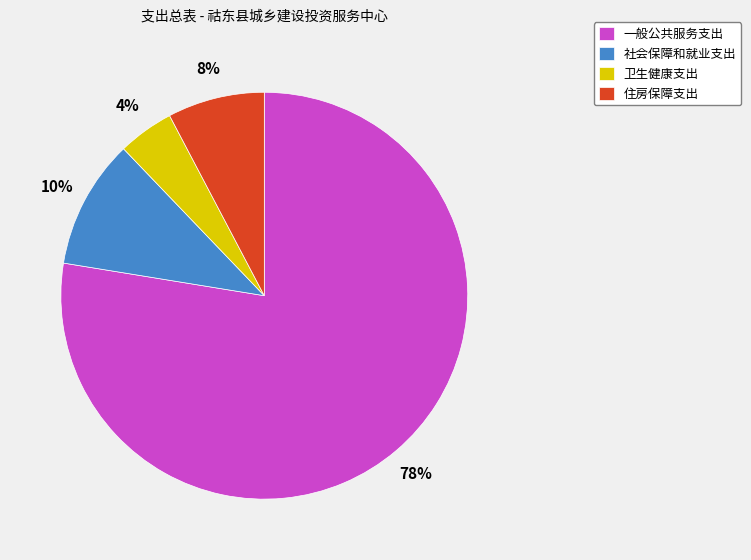

To the nearest percent, what is the average slice percentage?

25%